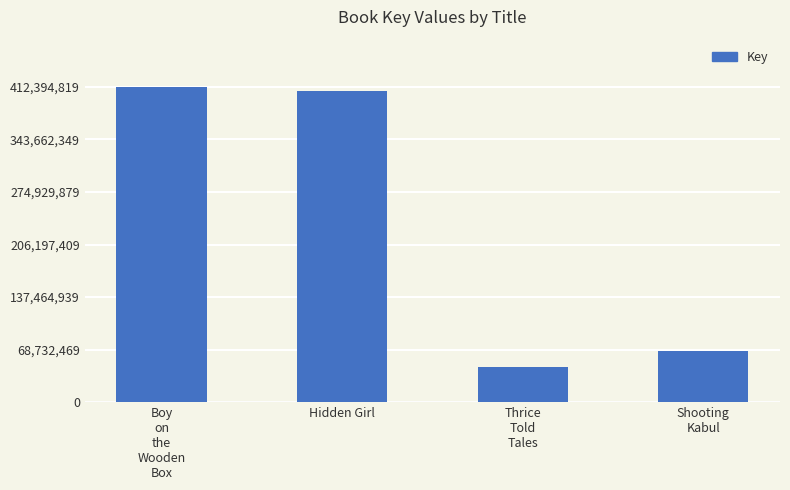

How many data points are less than 407695532?

2